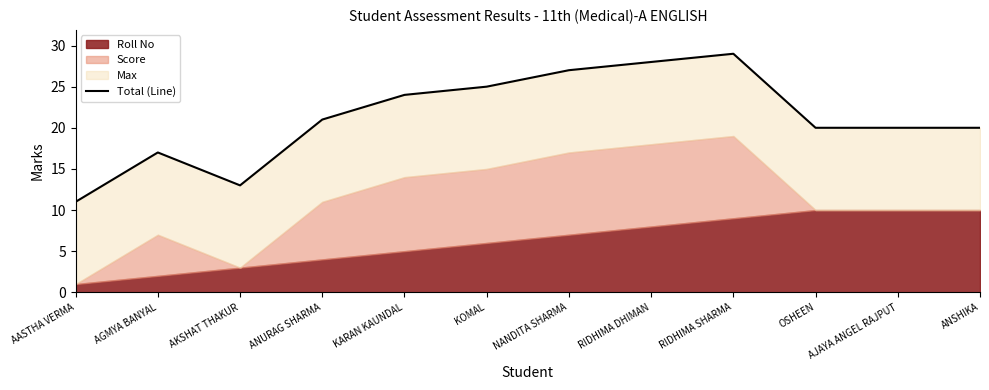

Rank the categories by value from highest to lowest.

RIDHIMA SHARMA, RIDHIMA DHIMAN, NANDITA SHARMA, KOMAL, KARAN KAUNDAL, ANURAG SHARMA, OSHEEN, AJAYA ANGEL RAJPUT, ANSHIKA, AGMYA BANYAL, AKSHAT THAKUR, AASTHA VERMA